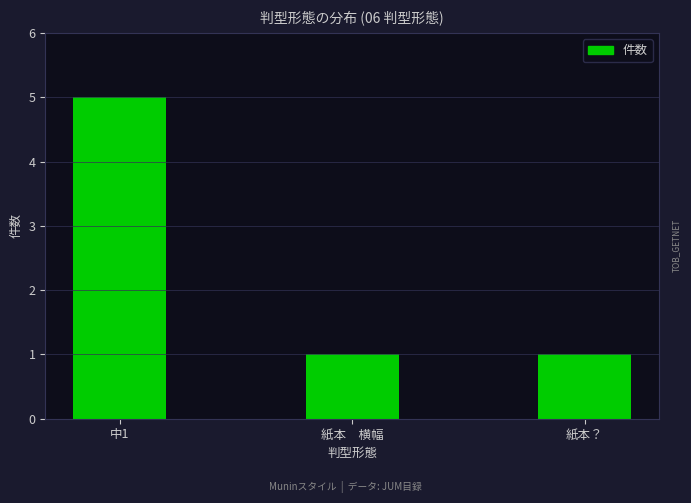

What is the change in value from 中1 to 紙本？?

-4